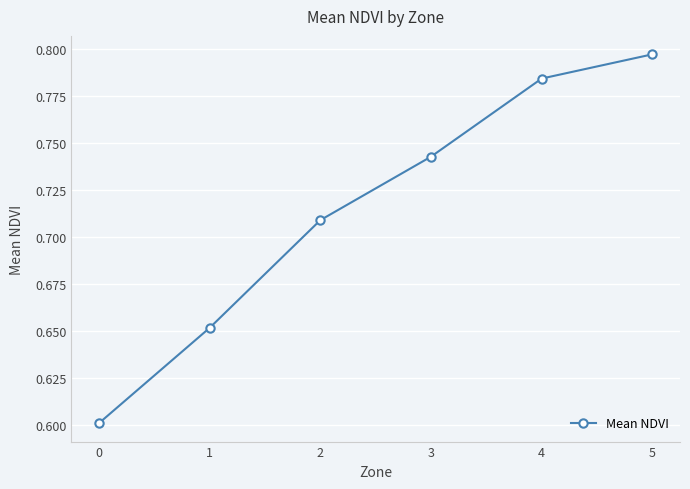

True or false: the data shows 0.6 at 0.

True